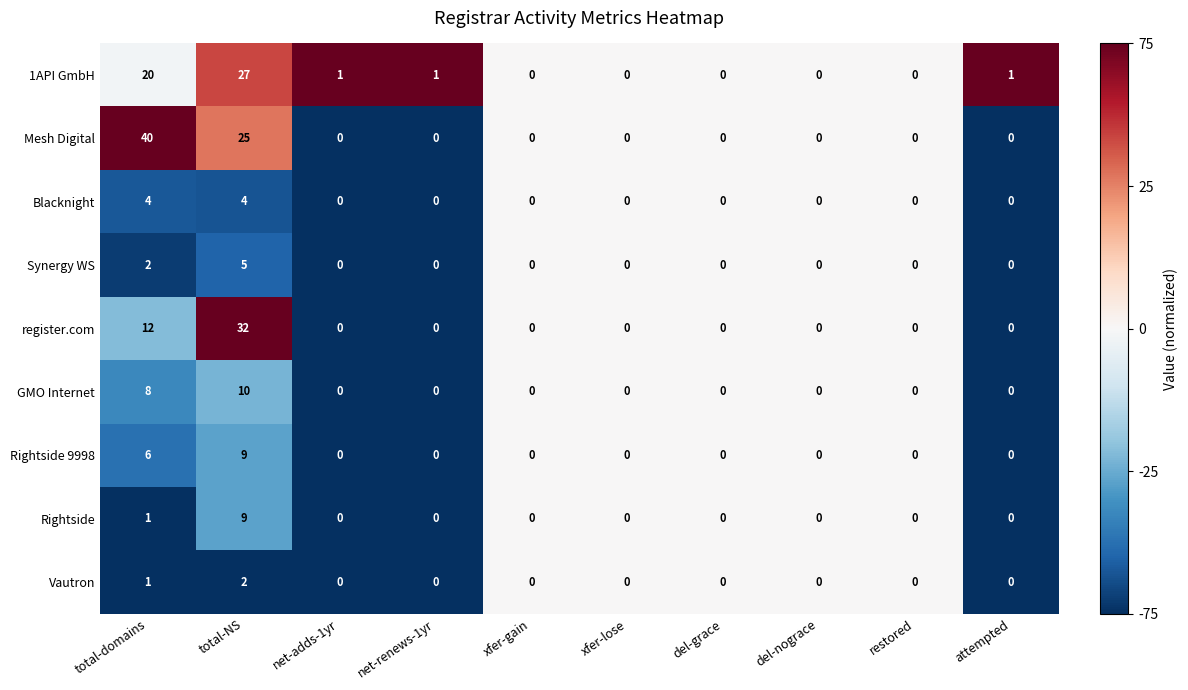

The value of Rightside 9998 at del-grace is 0. True or false?

True